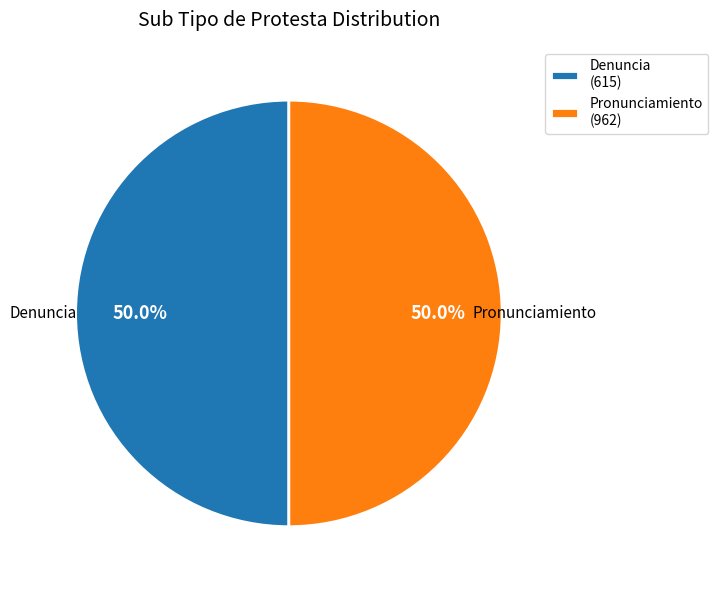

Approximately how many times larger is the value at Pronunciamiento compared to Denuncia?

1.0